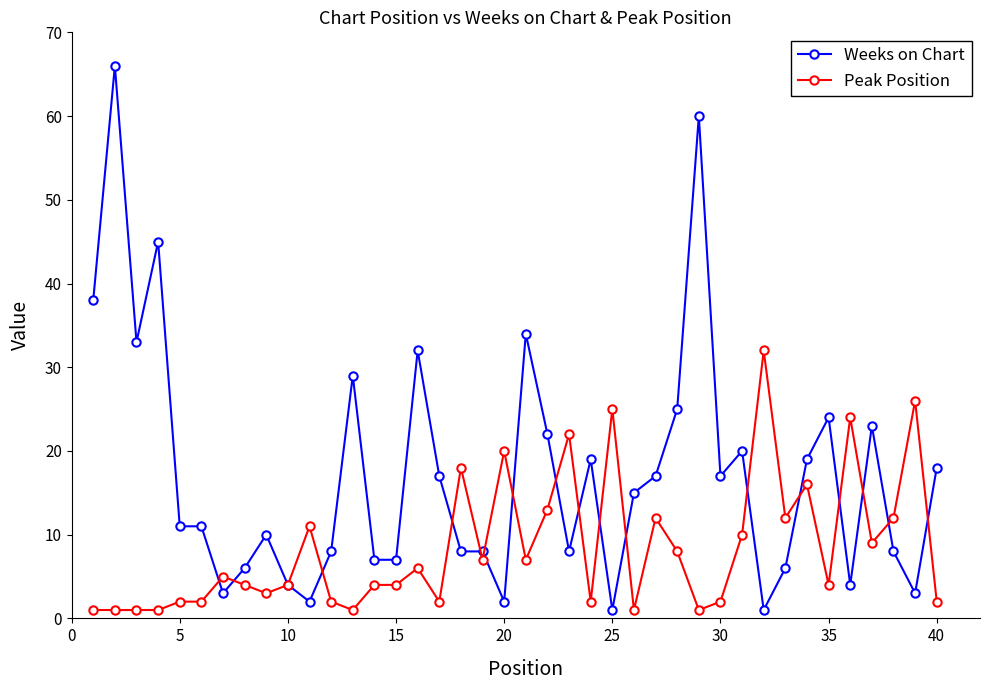

Rank the series by their average value, from highest to lowest.

Weeks on Chart, Peak Position